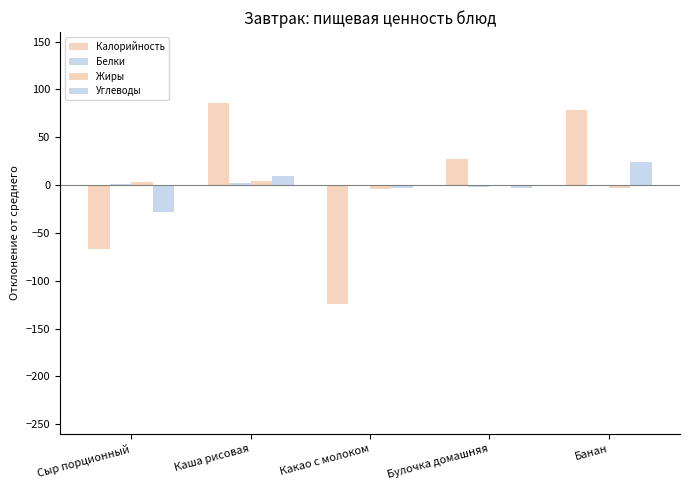

At which category does the chart reach its minimum across all series?

Какао с молоком